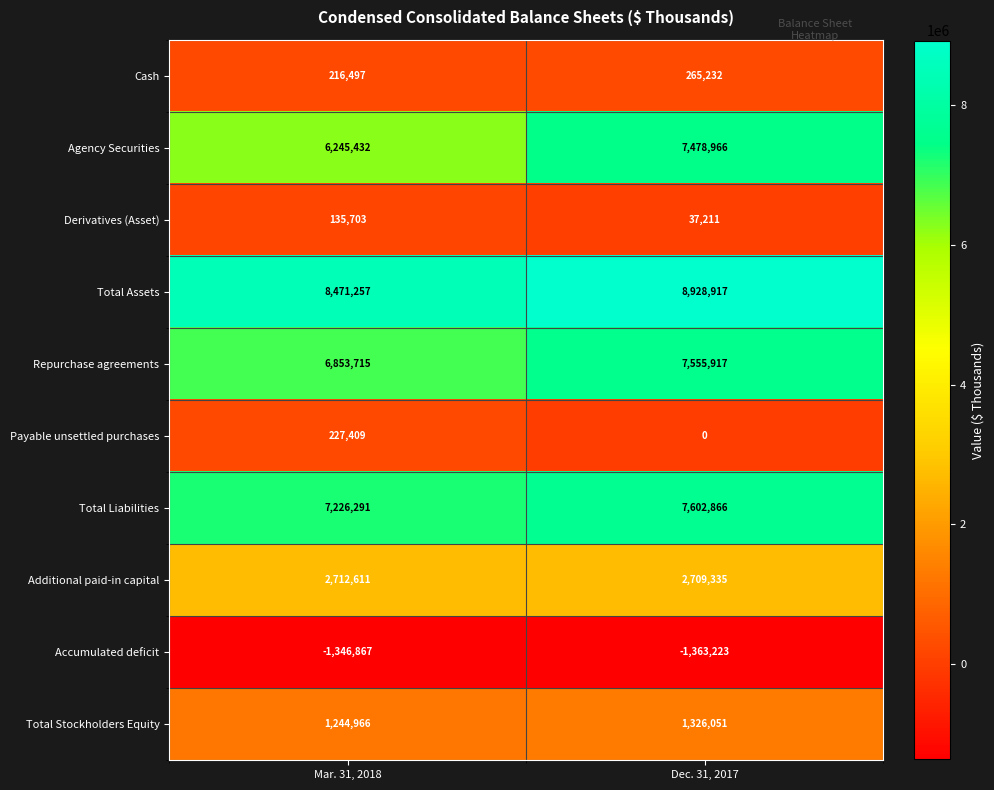

Count the number of categories in the chart.

2